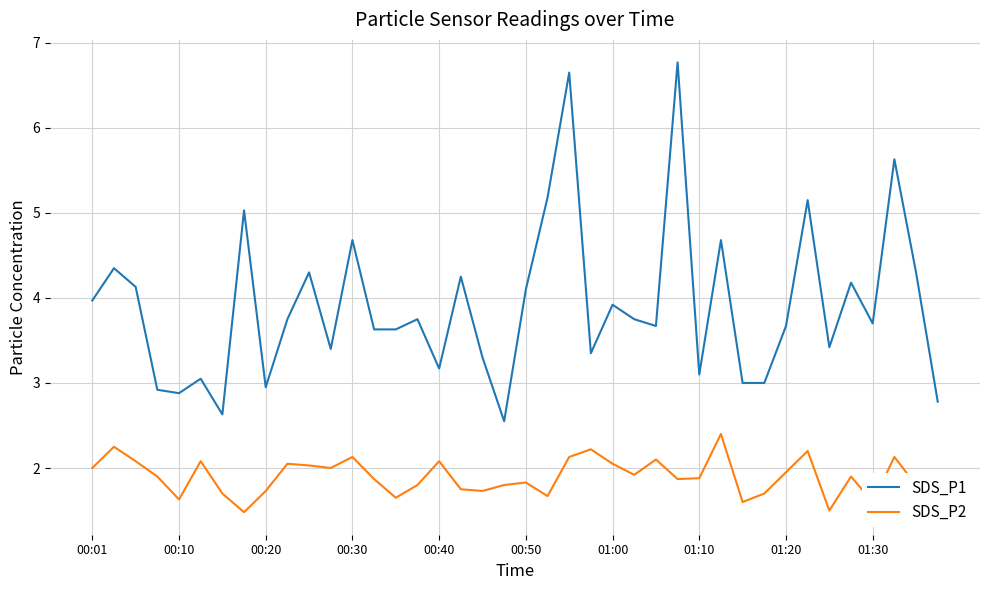

Rank the series by their average value, from lowest to highest.

SDS_P2, SDS_P1